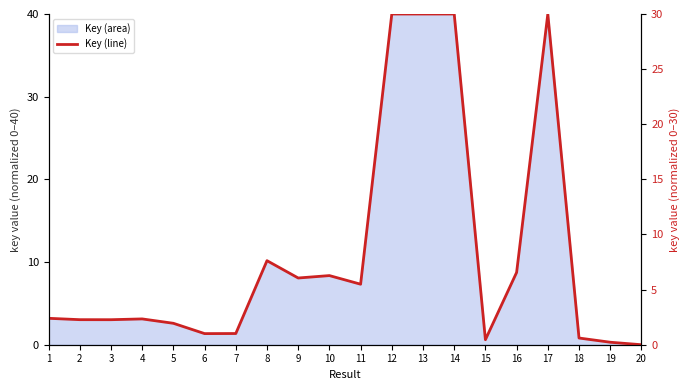

Rank the categories by value from highest to lowest.

17, 14, 13, 12, 8, 16, 10, 9, 11, 1, 4, 2, 3, 5, 7, 6, 18, 15, 19, 20